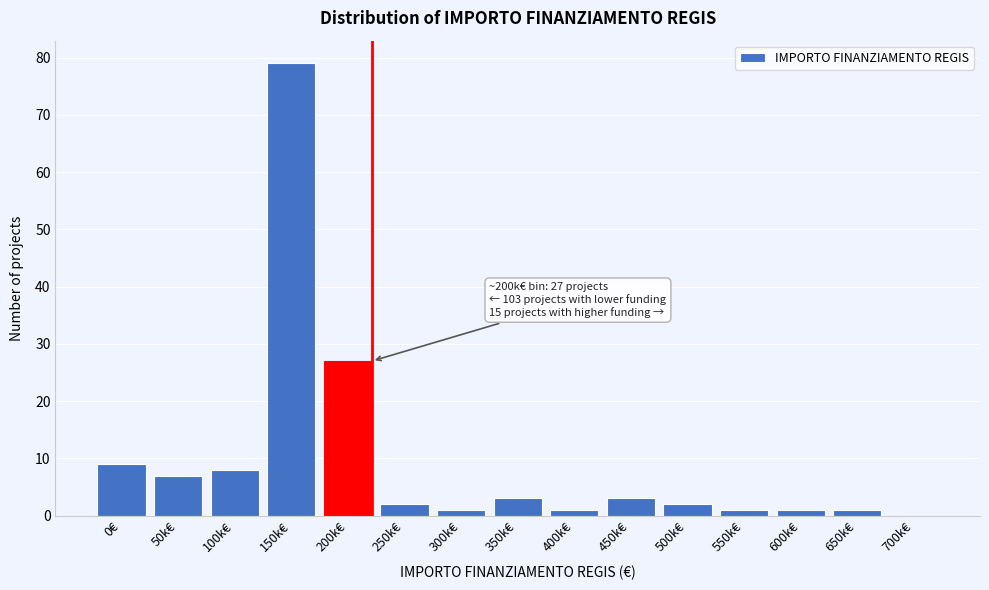

Reading right to left, transcribe all the data shown in this chart.

700k€=0	650k€=1	600k€=1	550k€=1	500k€=2	450k€=3	400k€=1	350k€=3	300k€=1	250k€=2	200k€=27	150k€=79	100k€=8	50k€=7	0€=9